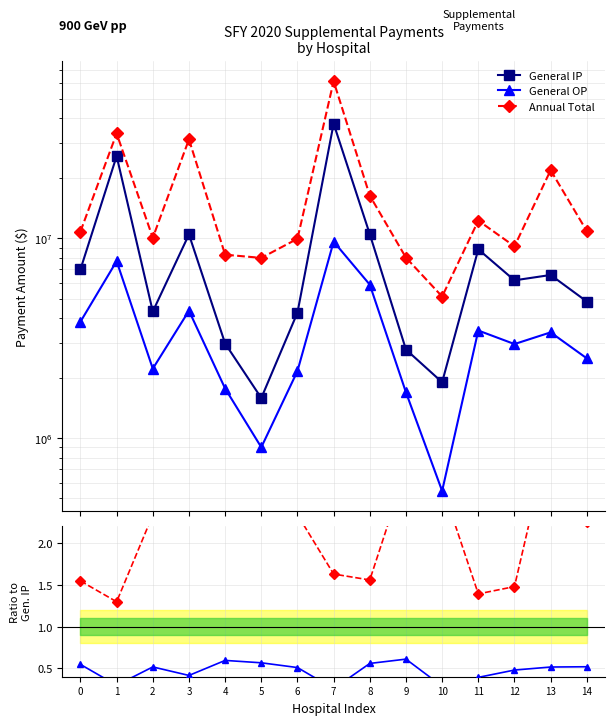

How many data points does each series have?

15